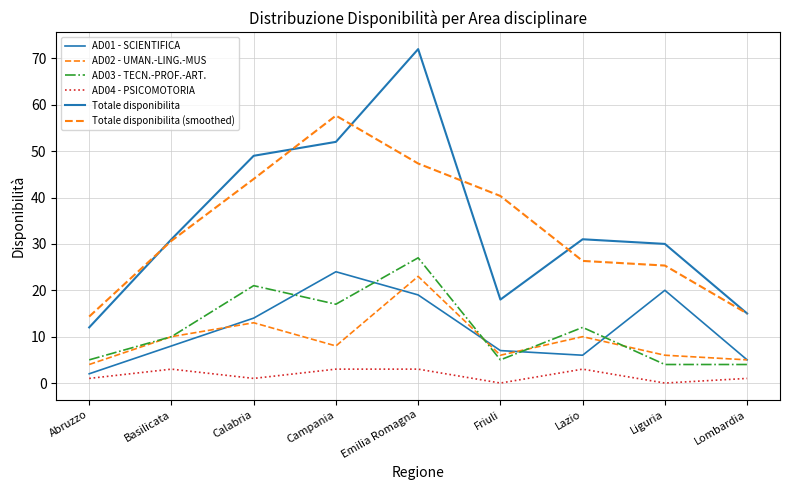

Reading left to right, extract all data points from this chart.

AD01 - SCIENTIFICA: Abruzzo=2.0	Basilicata=8.0	Calabria=14.0	Campania=24.0	Emilia Romagna=19.0	Friuli=7.0	Lazio=6.0	Liguria=20.0	Lombardia=5.0
AD02 - UMAN.-LING.-MUS: Abruzzo=4.0	Basilicata=10.0	Calabria=13.0	Campania=8.0	Emilia Romagna=23.0	Friuli=6.0	Lazio=10.0	Liguria=6.0	Lombardia=5.0
AD03 - TECN.-PROF.-ART.: Abruzzo=5.0	Basilicata=10.0	Calabria=21.0	Campania=17.0	Emilia Romagna=27.0	Friuli=5.0	Lazio=12.0	Liguria=4.0	Lombardia=4.0
AD04 - PSICOMOTORIA: Abruzzo=1.0	Basilicata=3.0	Calabria=1.0	Campania=3.0	Emilia Romagna=3.0	Friuli=0.0	Lazio=3.0	Liguria=0.0	Lombardia=1.0
Totale disponibilita: Abruzzo=12.0	Basilicata=31.0	Calabria=49.0	Campania=52.0	Emilia Romagna=72.0	Friuli=18.0	Lazio=31.0	Liguria=30.0	Lombardia=15.0
Totale disponibilita (smoothed): Abruzzo=14.3	Basilicata=30.7	Calabria=44.0	Campania=57.7	Emilia Romagna=47.3	Friuli=40.3	Lazio=26.3	Liguria=25.3	Lombardia=15.0